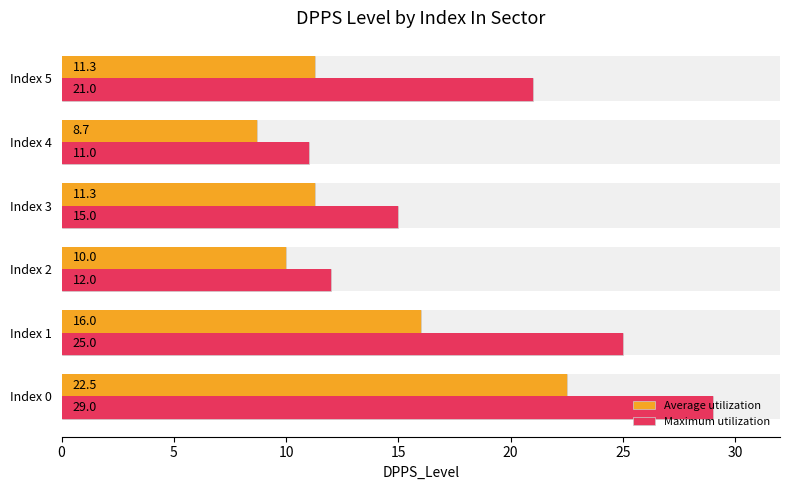

What is the average value of the Average utilization series?

13.3